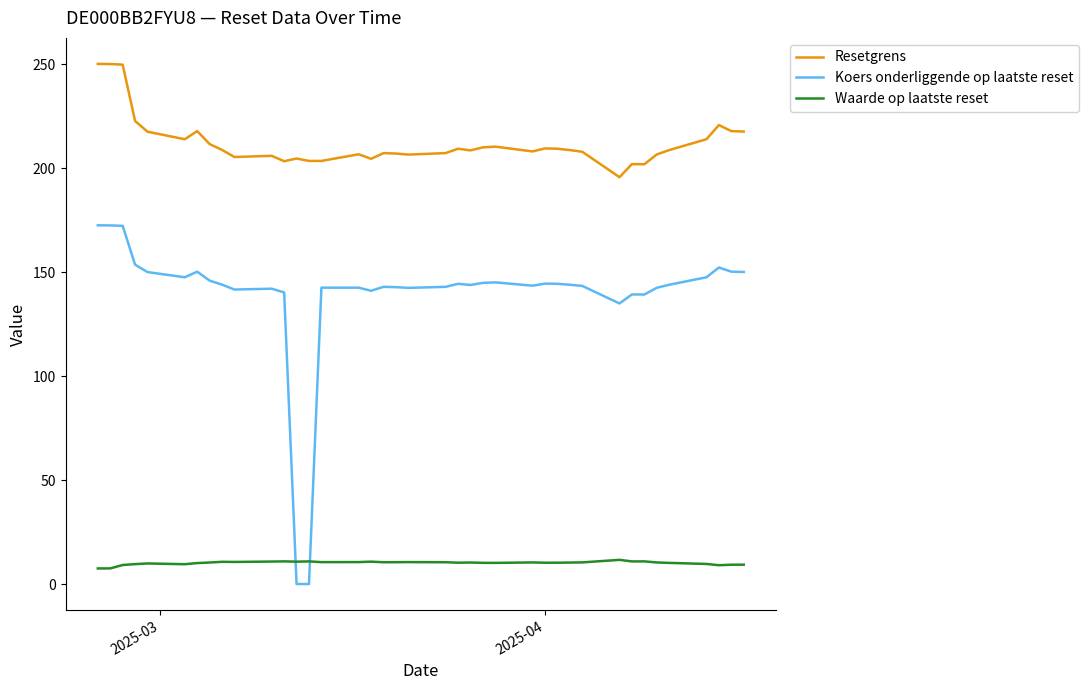

Count the number of categories in the chart.

39